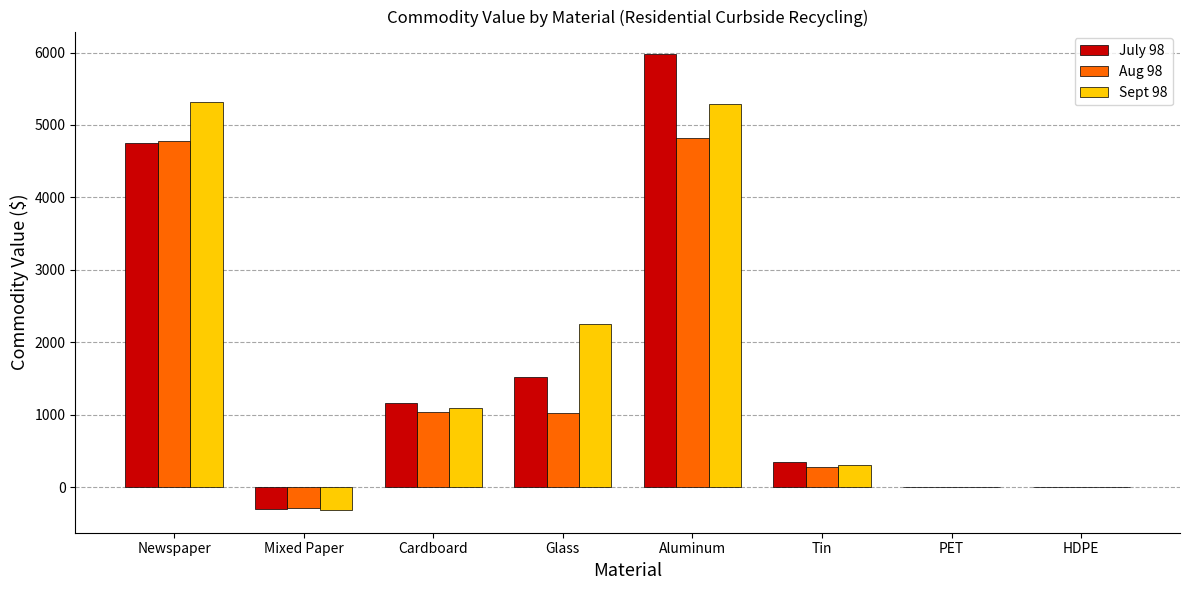

What is the sum of the July 98 values at Tin and Mixed Paper?

43.9